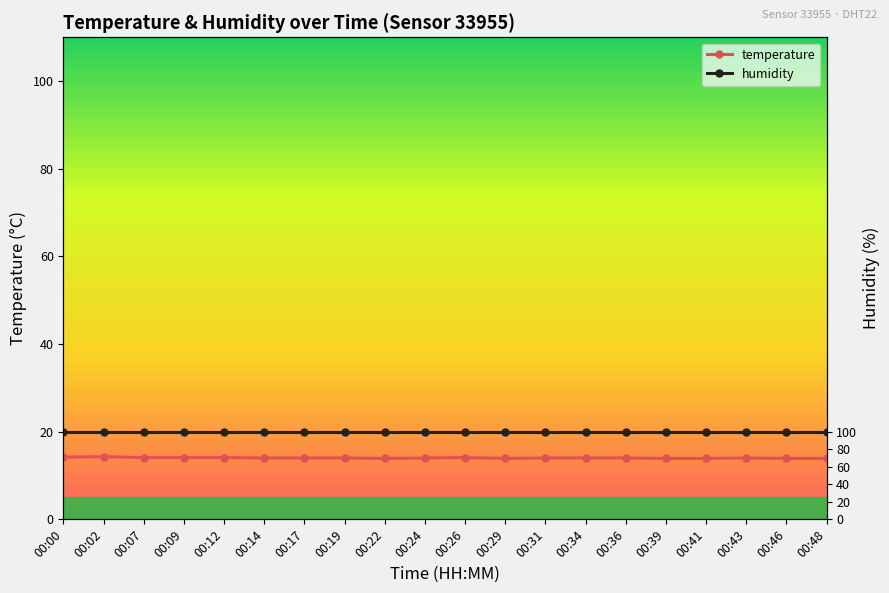

Where is temperature nearest to the value 14?

00:14